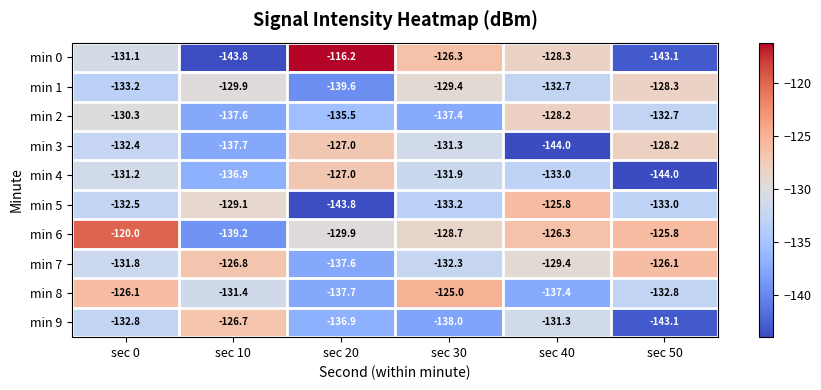

Which category has the highest value across all series?

sec 20